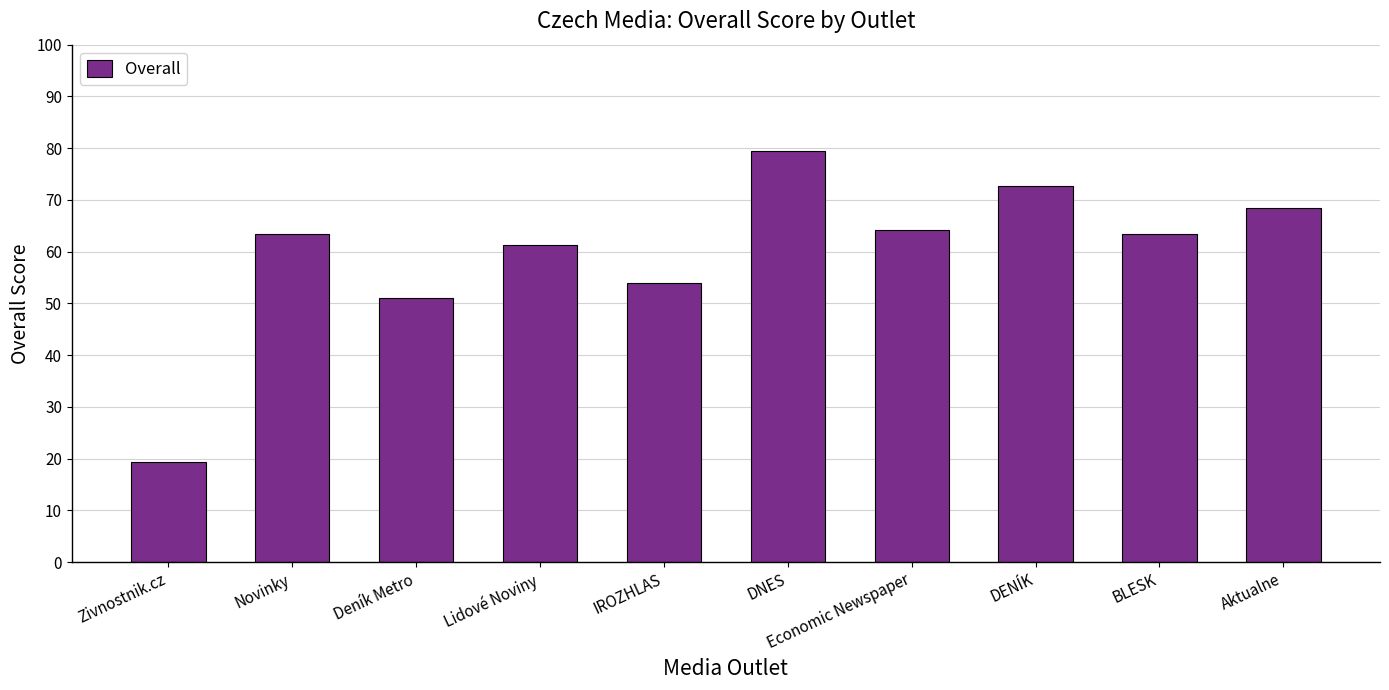

Where is the data nearest to the value 49?

Deník Metro